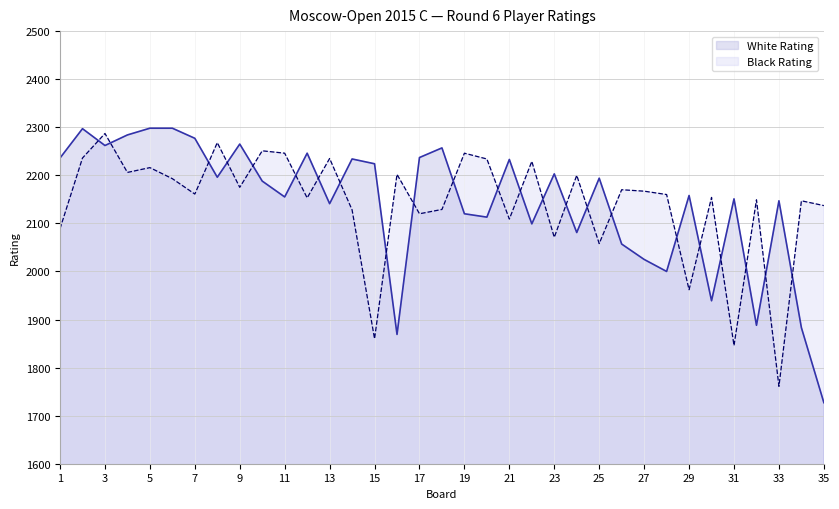

What are all the series names shown in the legend?

White Rating, Black Rating